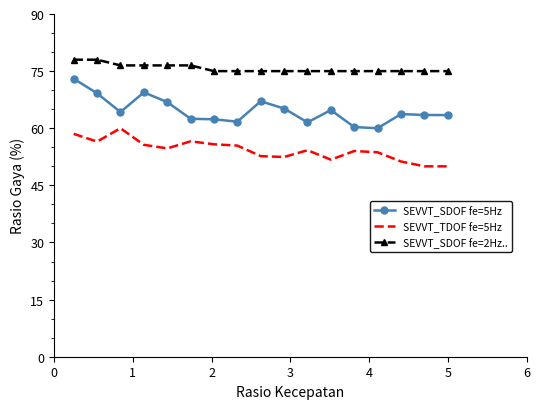

Which series has the largest total across all categories?

SEVVT_SDOF fe=2Hz..